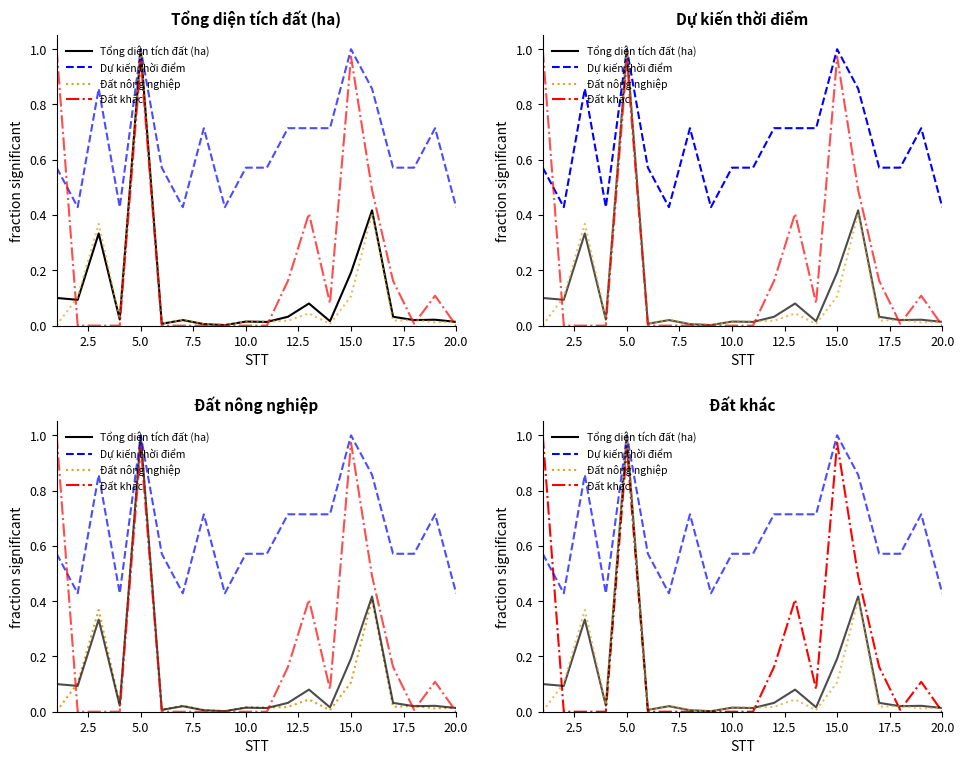

What is the sum of all Đất khác values?

4.3